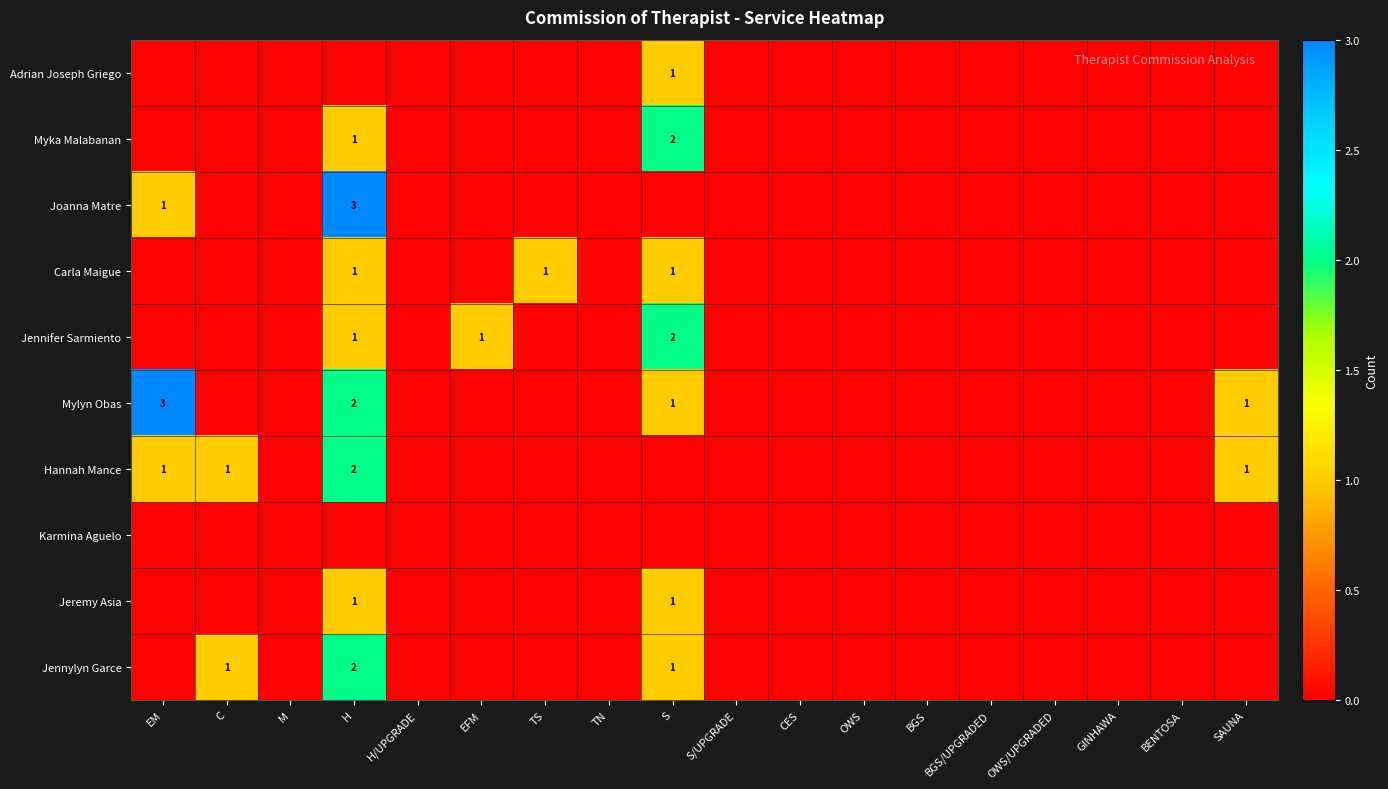

Is it true that Mylyn Obas equals 1 at H?

False